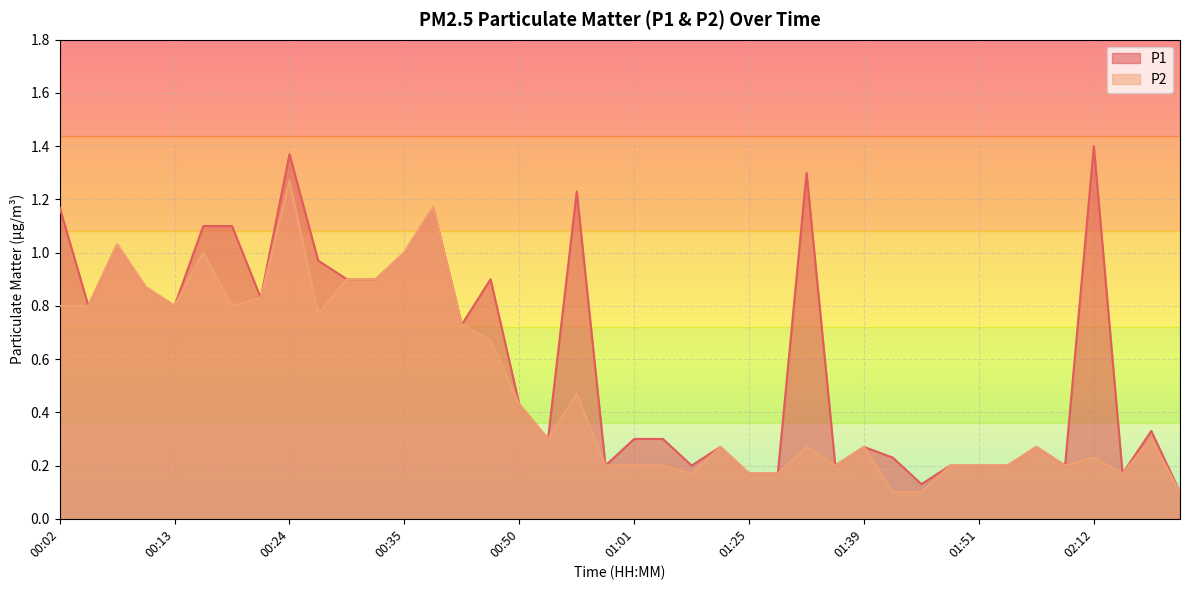

At 00:53, list the series in order from largest to smallest.

P1, P2